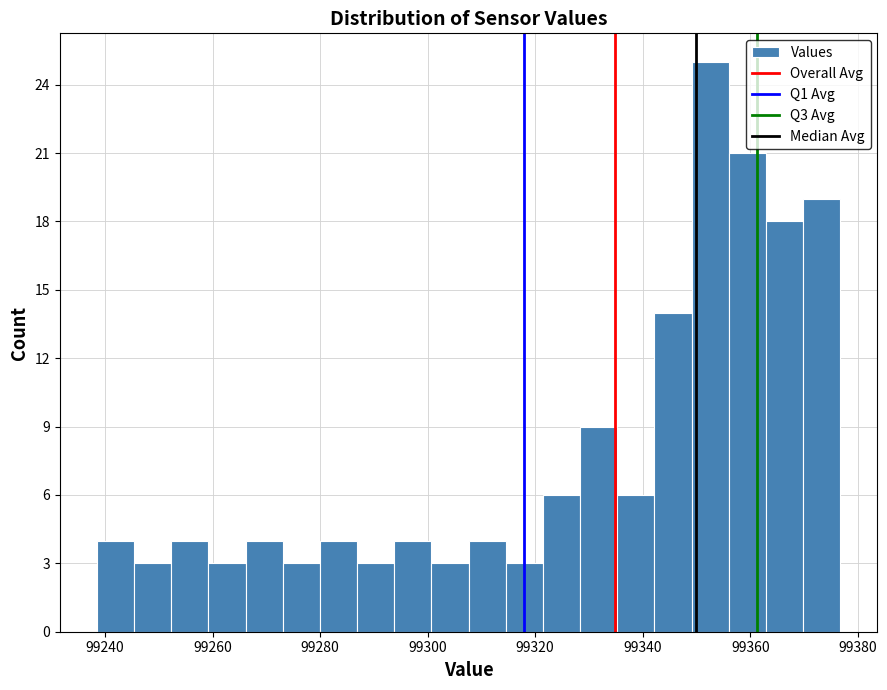

Read against the x-axis, roughly where is the centre of the tallest bar?

99352